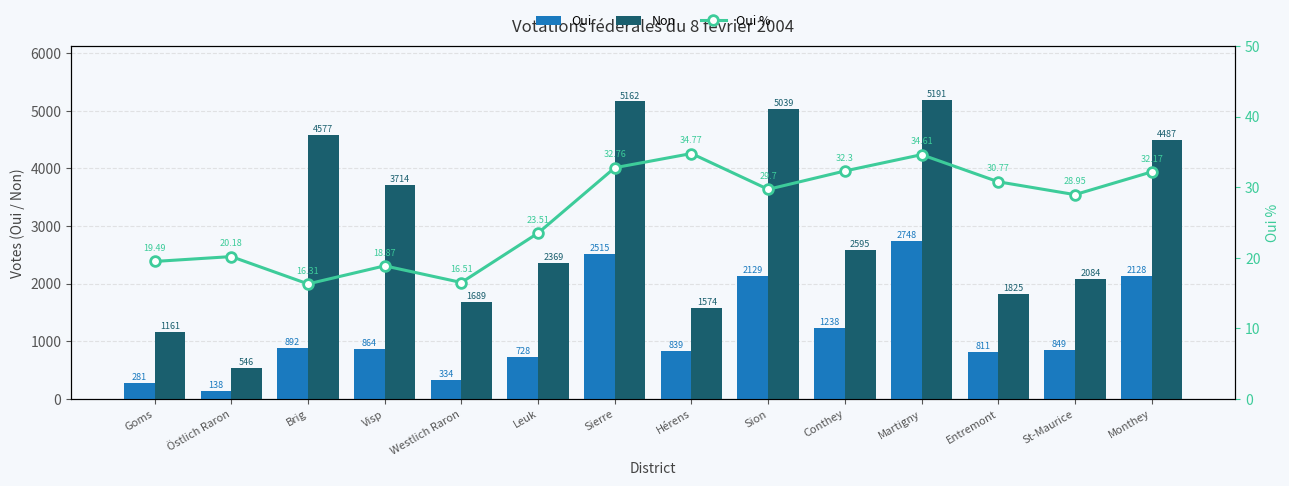

What is the difference between the highest and lowest values at Entremont?

1794.2